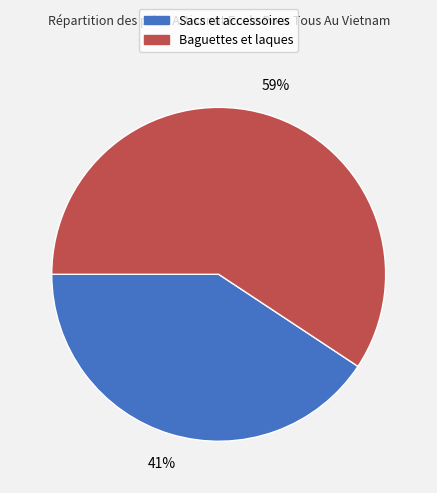

To the nearest percent, what is the average slice percentage?

50%